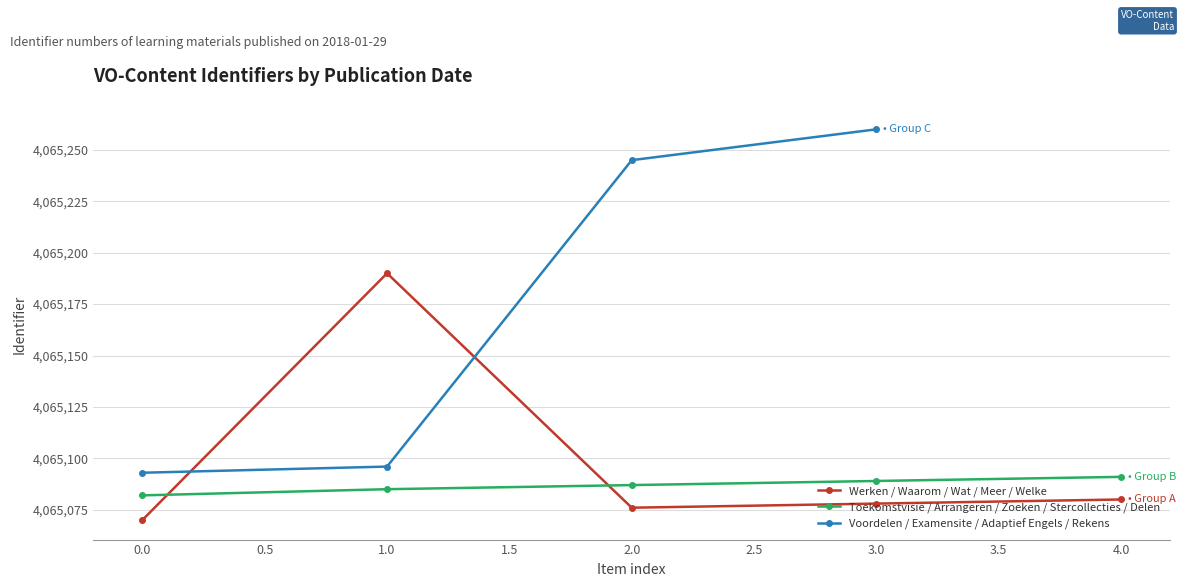

What is the maximum value shown in the chart?

4065260